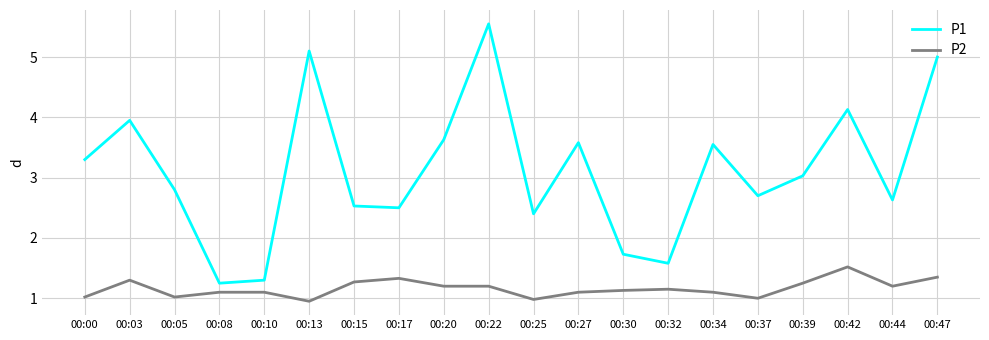

Is the value of P2 at 00:08 greater than the value of P1 at 00:10?

No